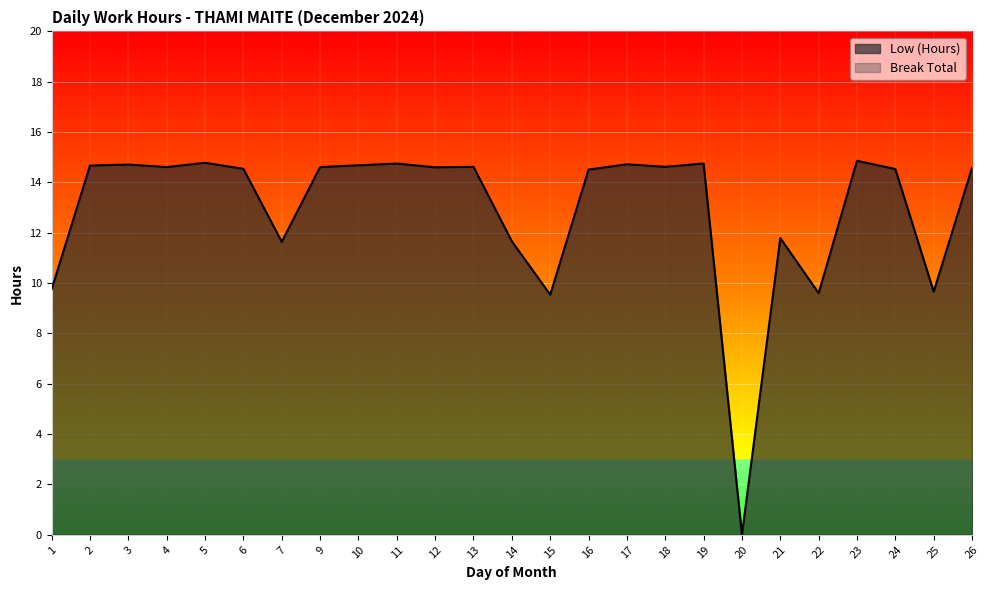

Reading right to left, what are all the values shown in this chart?

14.6	9.7	14.5	14.9	9.6	11.8	0.0	14.8	14.6	14.7	14.5	9.5	11.7	14.6	14.6	14.8	14.7	14.6	11.6	14.5	14.8	14.6	14.7	14.7	9.8